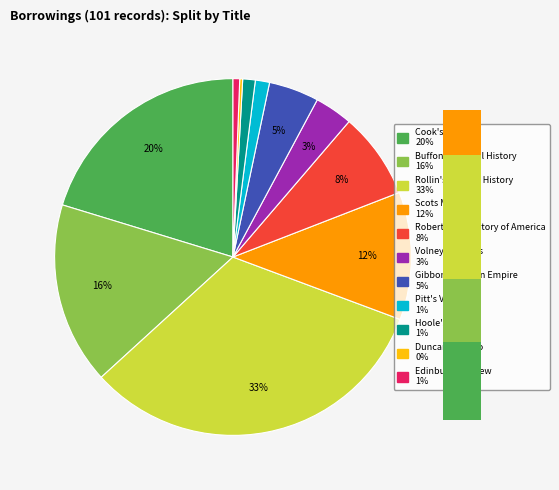

True or false: Cook's Voyages accounts for 33% of the total.

False